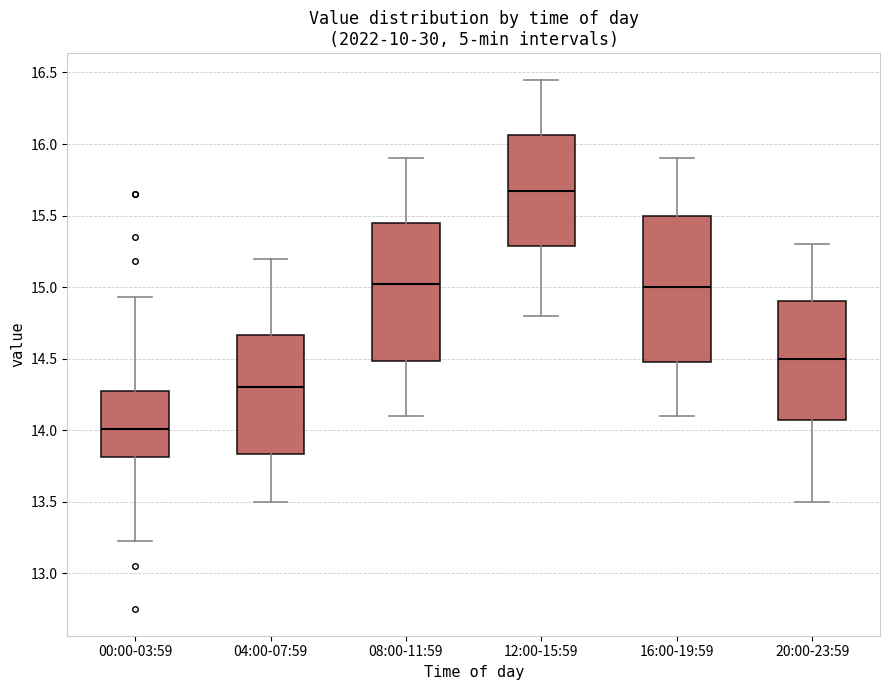

Where does the upper whisker of the box for 12:00-15:59 end on the y-axis? The values are not printed on the chart, so give them approximately, as read against the axis.

16.45